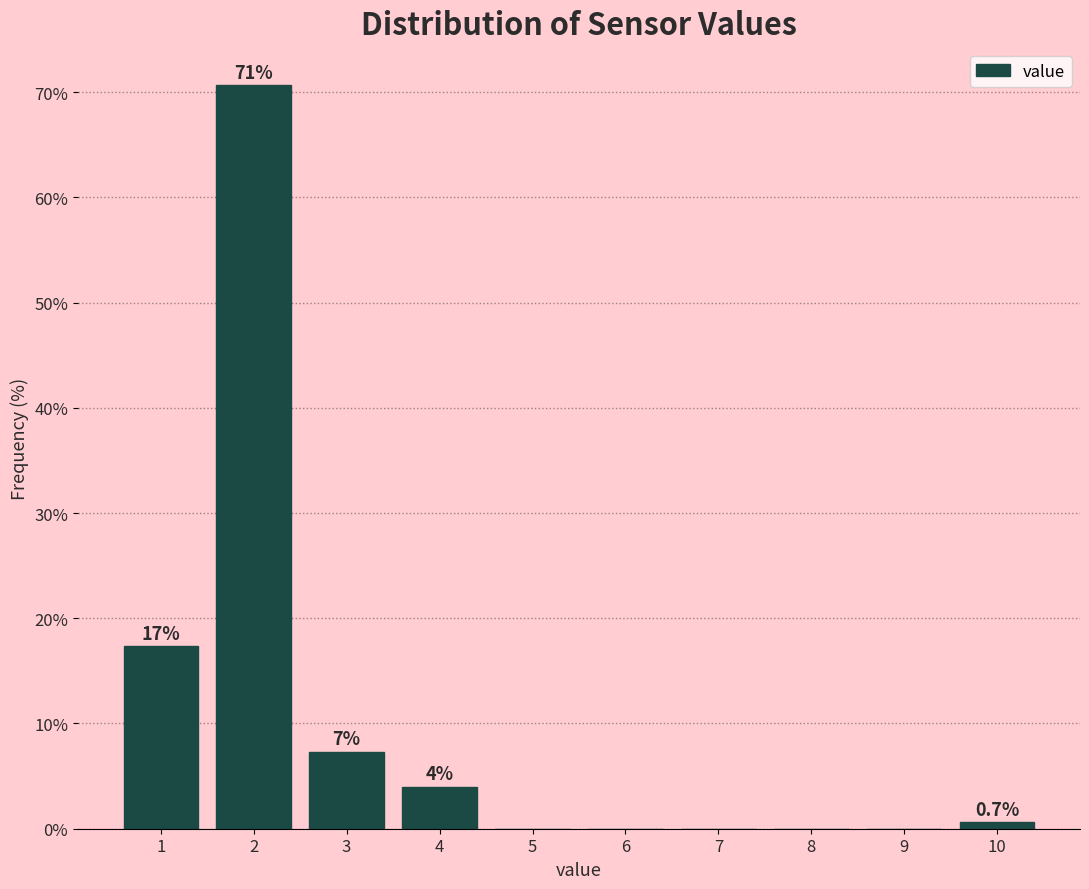

Which range on the x-axis has the tallest bar?

1.5 to 2.5